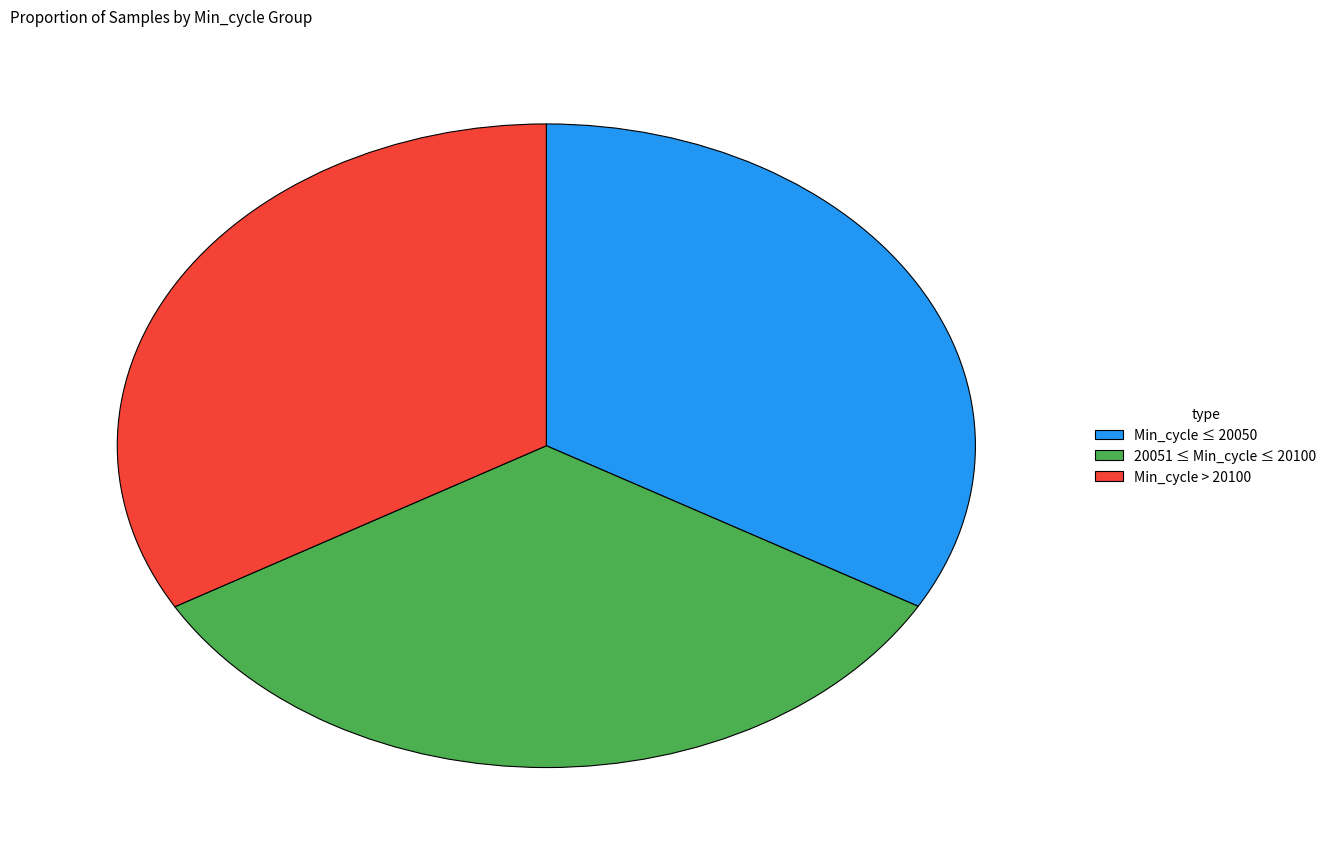

The Min_cycle ≤ 20050 slice represents 33% of the pie. True or false?

True